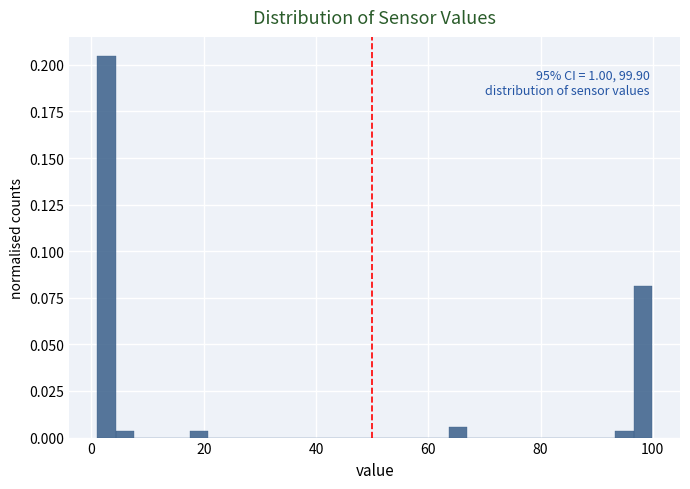

Around what value on the x-axis is the tallest bar? Give the approximate position of its centre, as read against the axis.

2